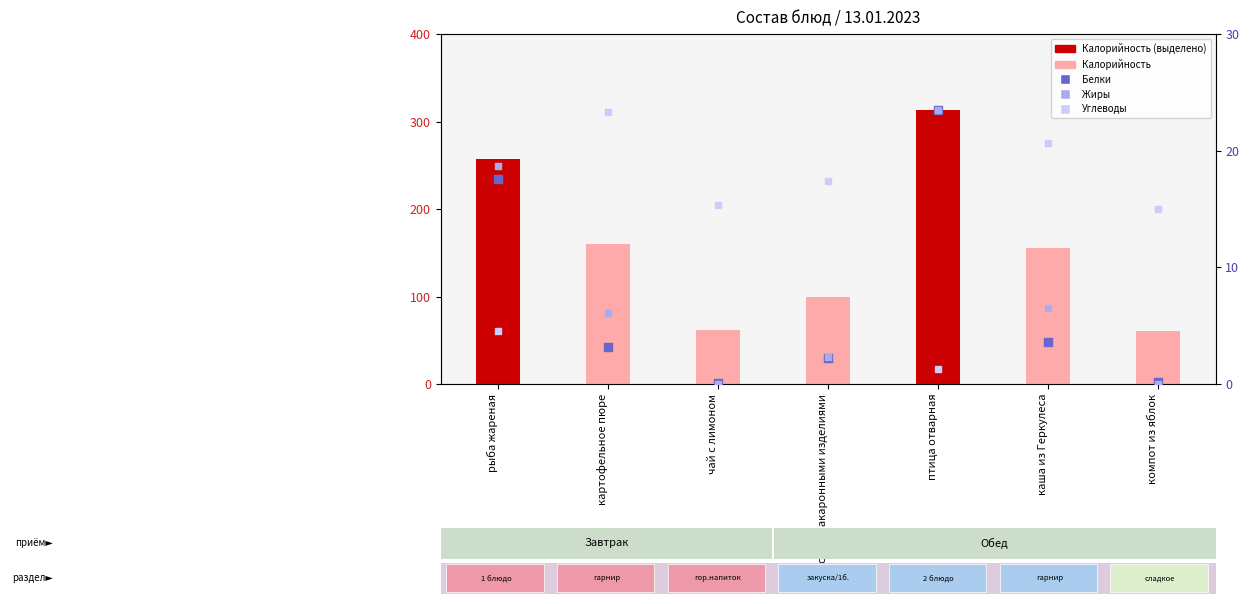

What is the total value across all series at суп с макаронными изделиями?

121.2